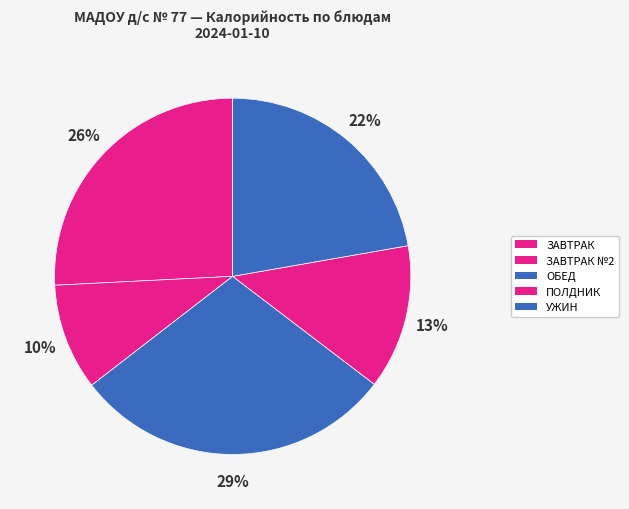

Count the number of slices in the pie.

5